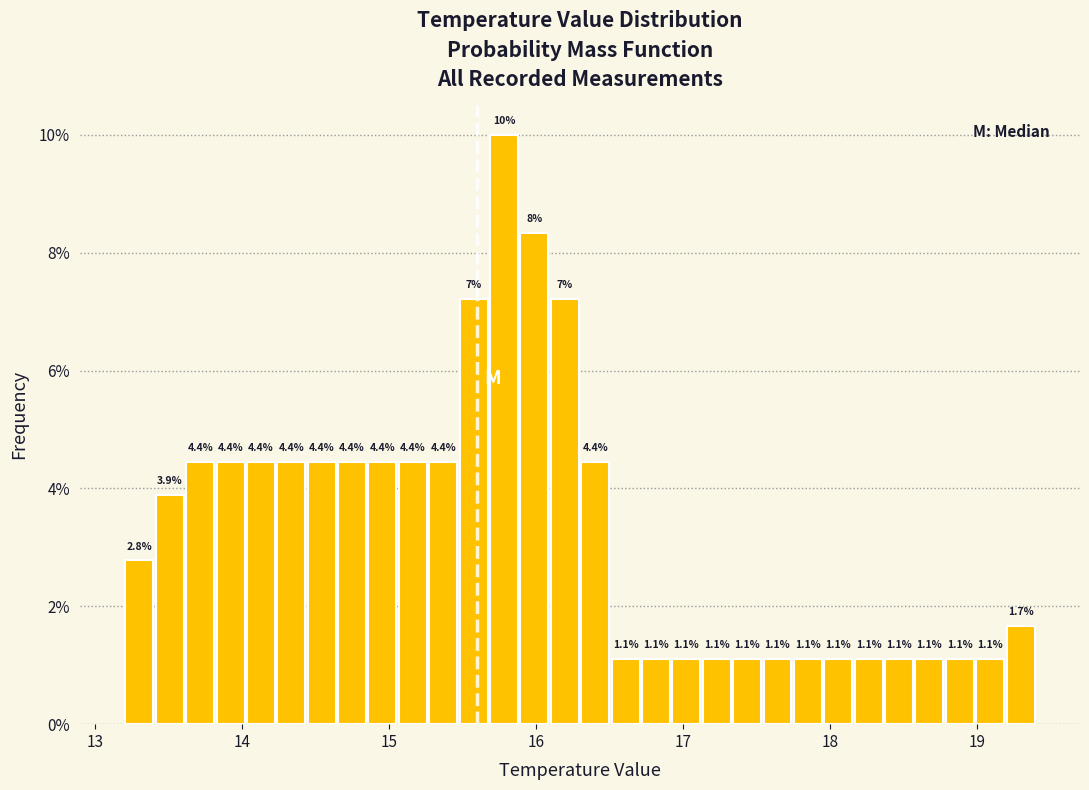

Around what value on the x-axis is the tallest bar? Give the approximate position of its centre, as read against the axis.

15.8